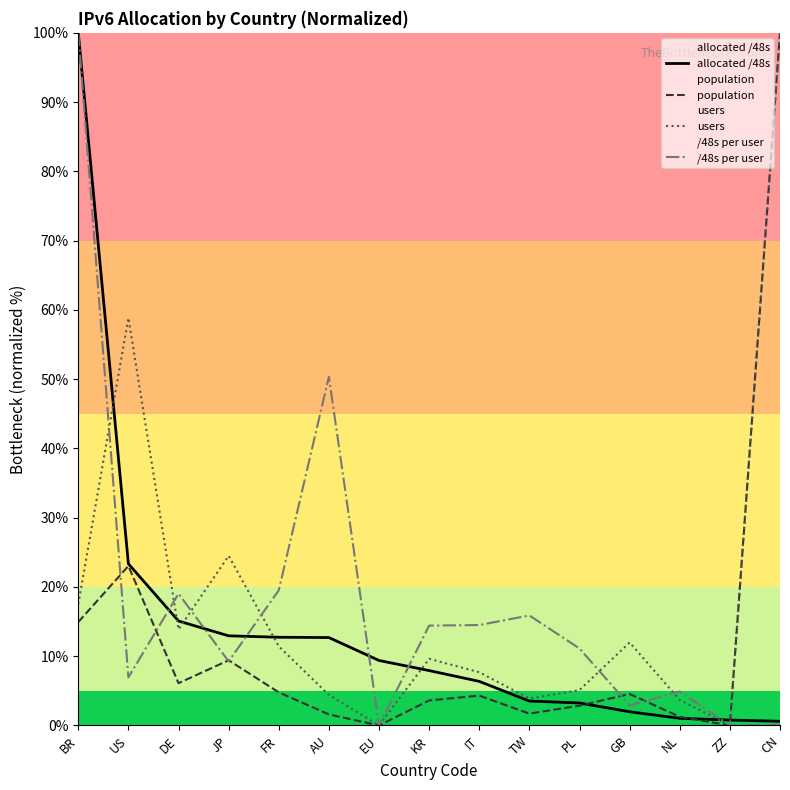

The value of allocated /48s at FR is 12.7. True or false?

True